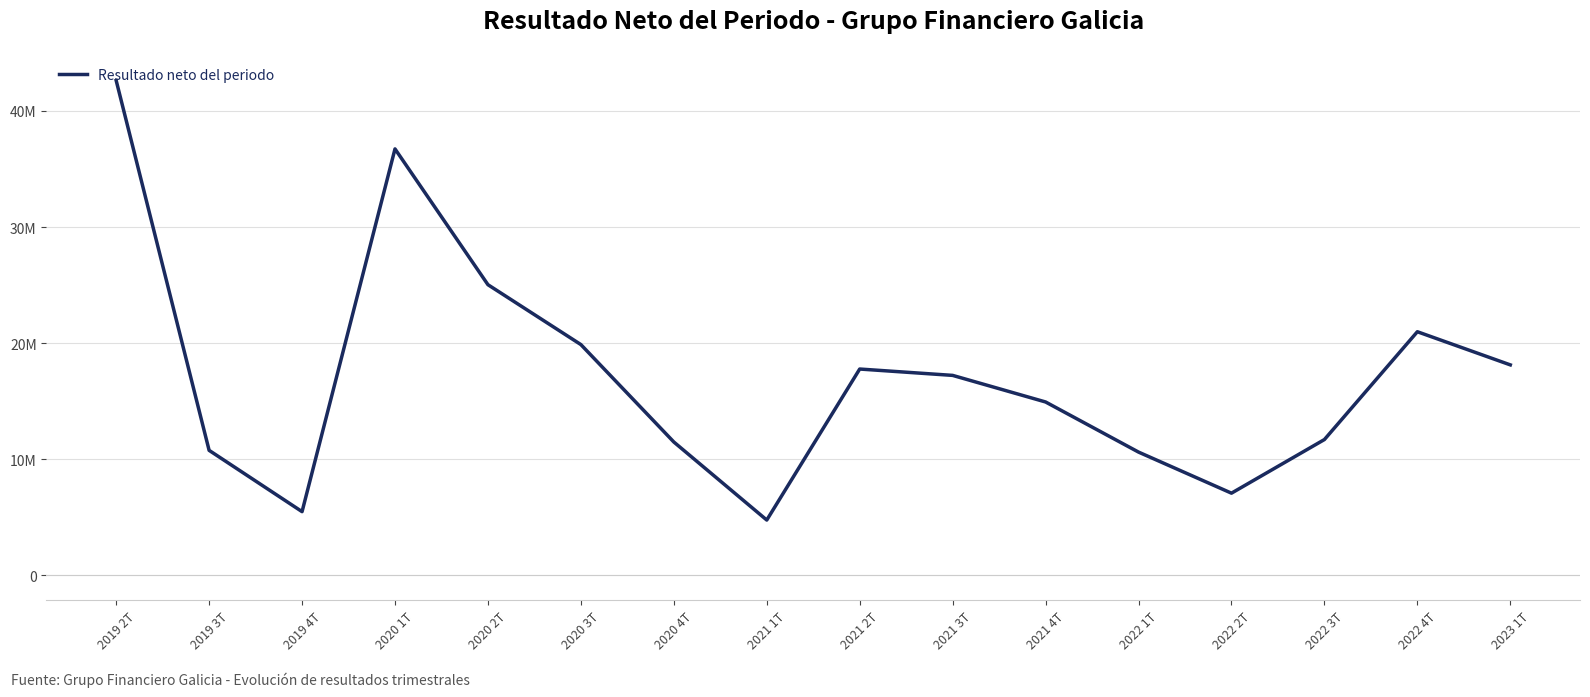

What is the greatest value displayed?

42618018